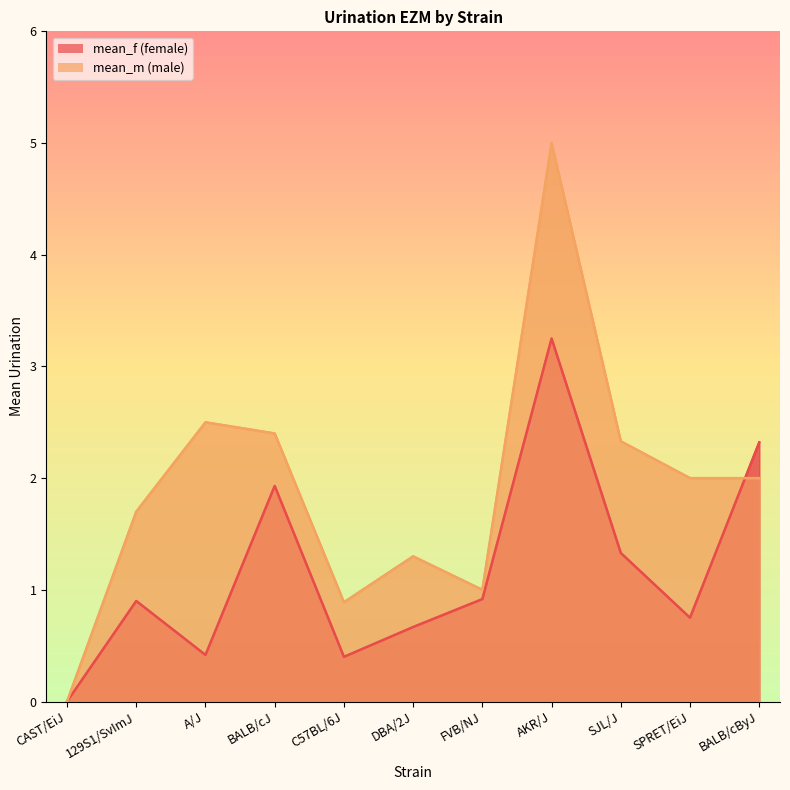

Which series changed the most between BALB/cJ and SJL/J?

mean_f